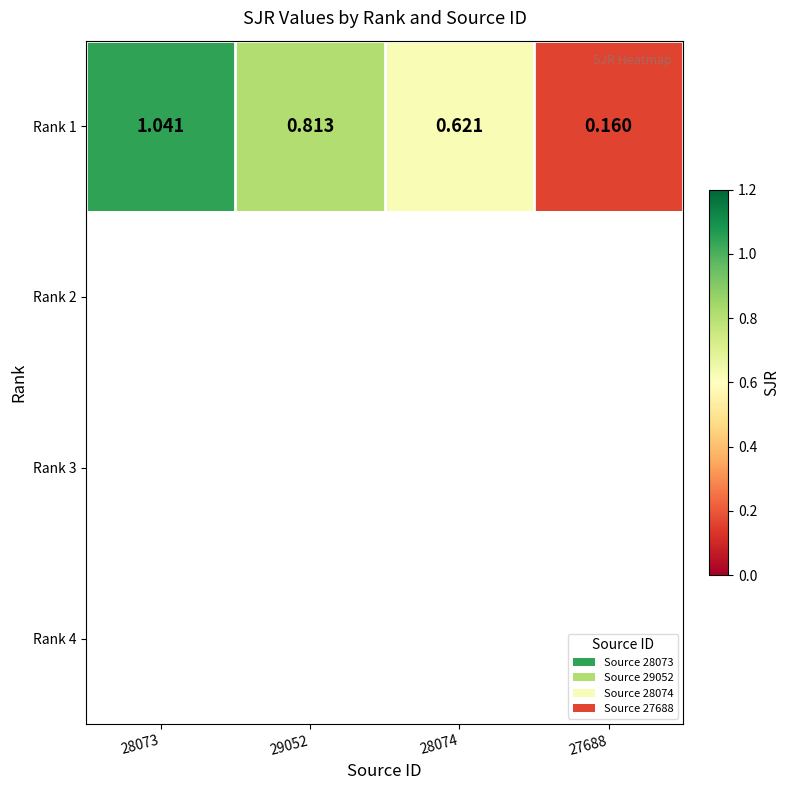

At which category does the chart reach its minimum across all series?

27688